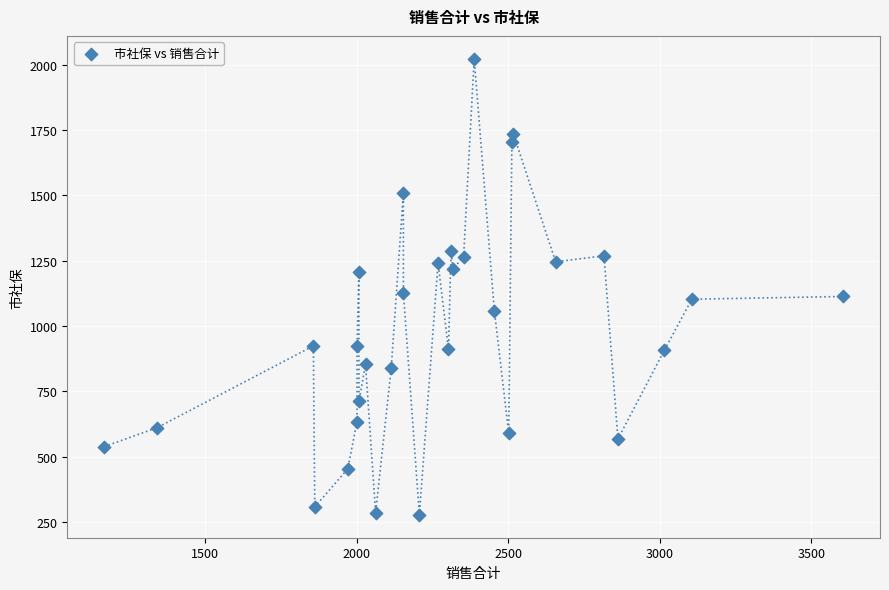

What is the range of X values (max minus min)?

2436.3